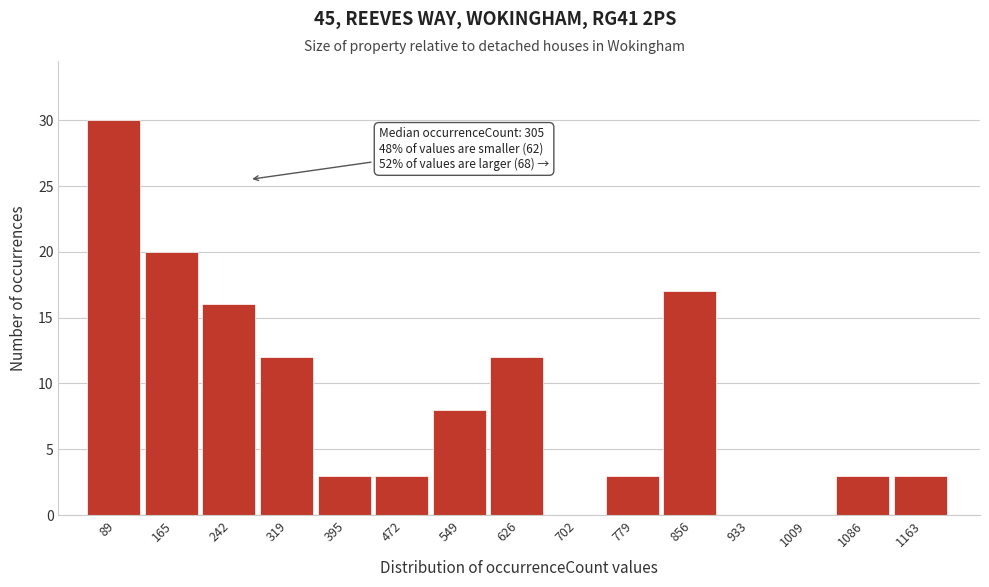

Reading left to right, list all the values displayed in this chart.

89=30	165=20	242=16	319=12	395=3	472=3	549=8	626=12	702=0	779=3	856=17	933=0	1009=0	1086=3	1163=3